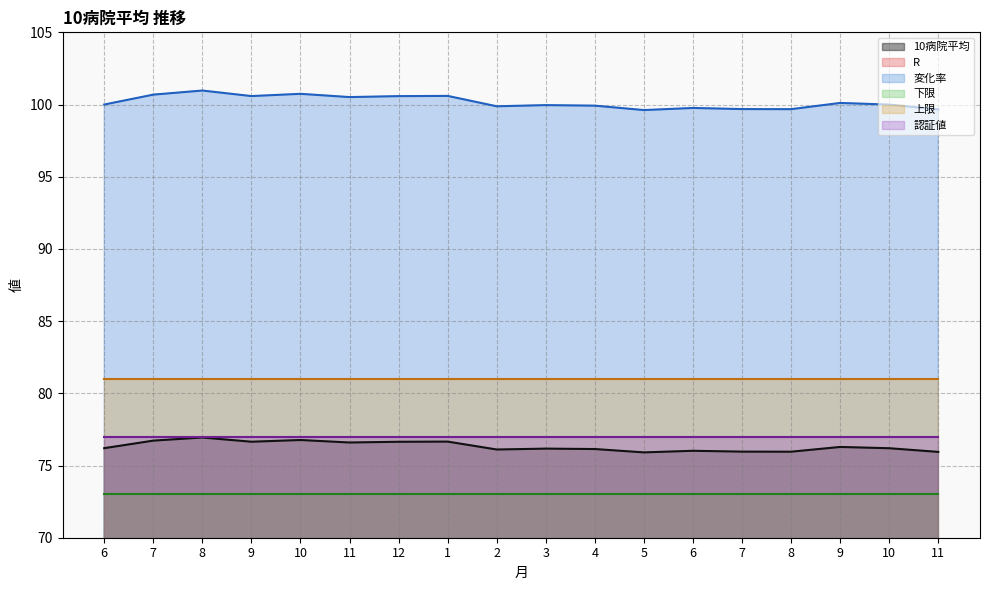

What is the difference between the second highest and second lowest values in the R series?

1.3